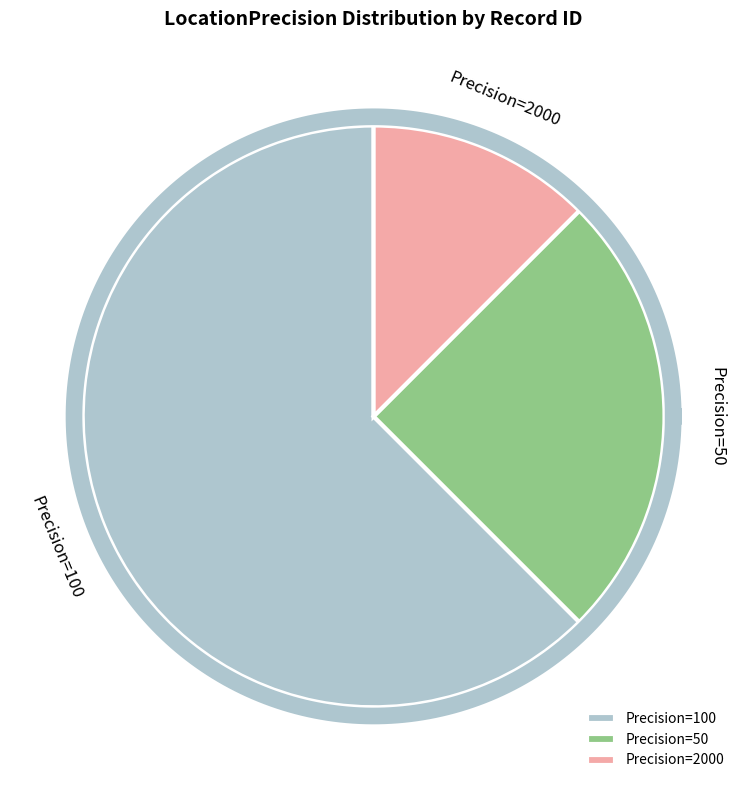

What portion of the pie excludes 3?

98.1%